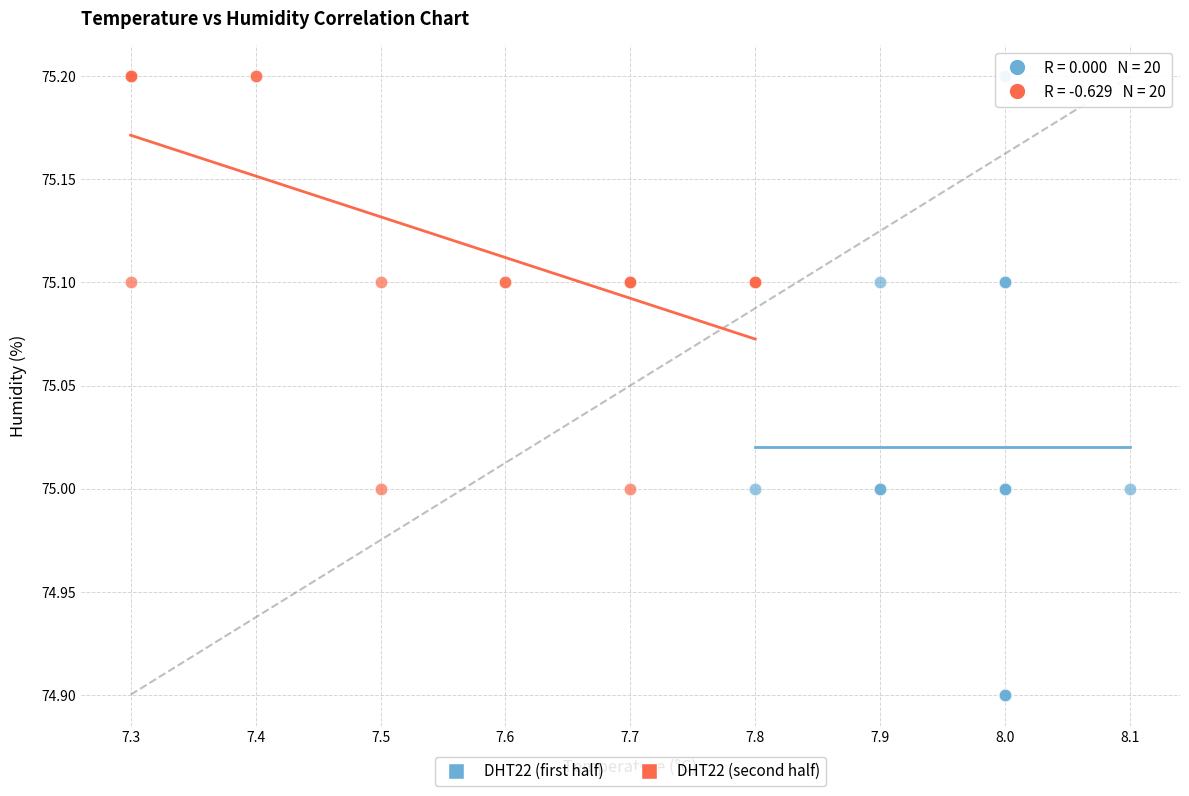

Which series has the widest spread of Y values?

DHT22 (first half)